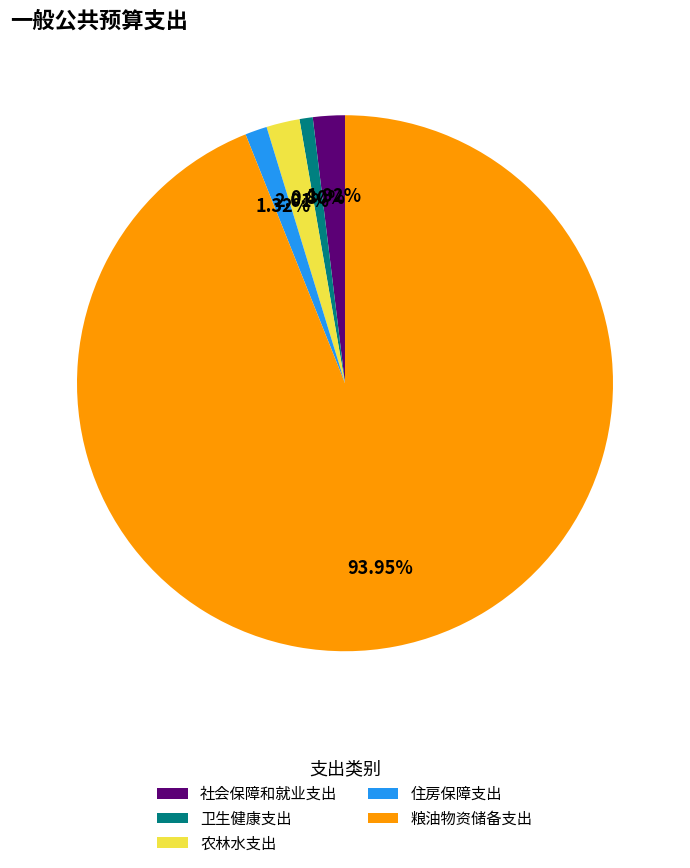

True or false: 住房保障支出 accounts for 1% of the total.

True